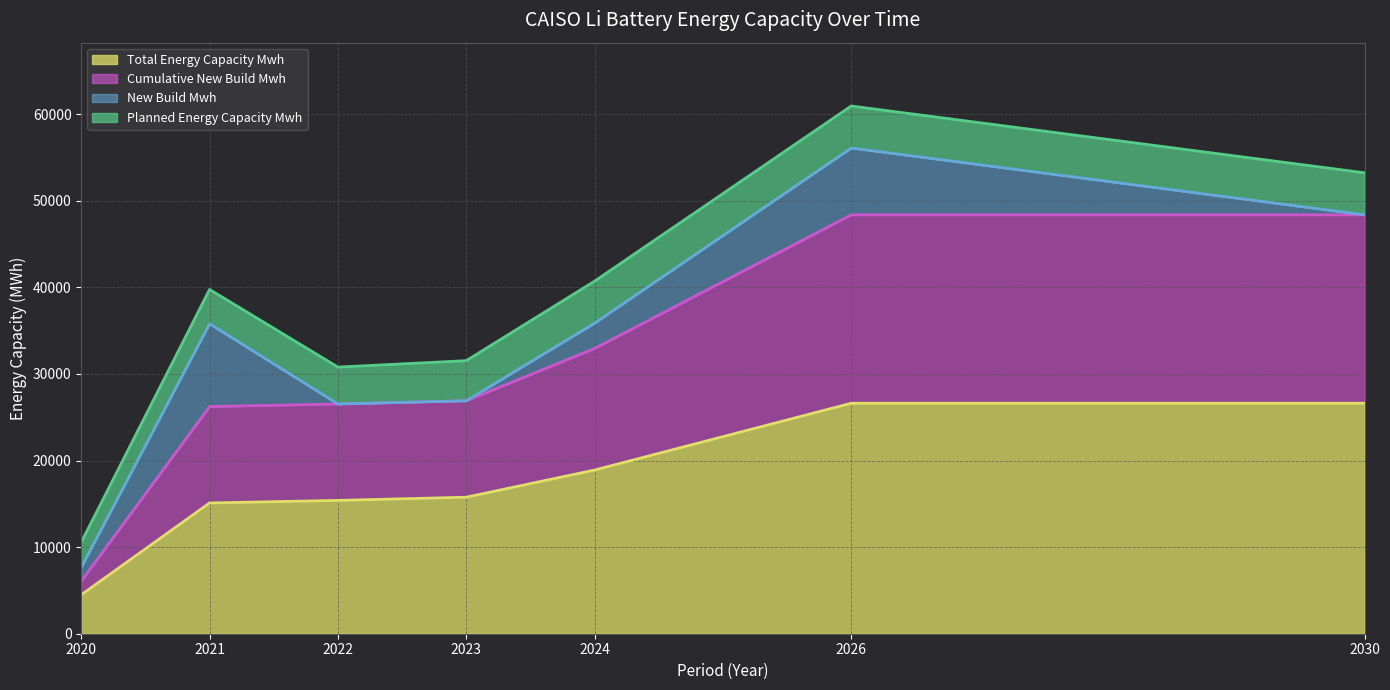

What is the difference between the highest and lowest values at 2021?

11134.3